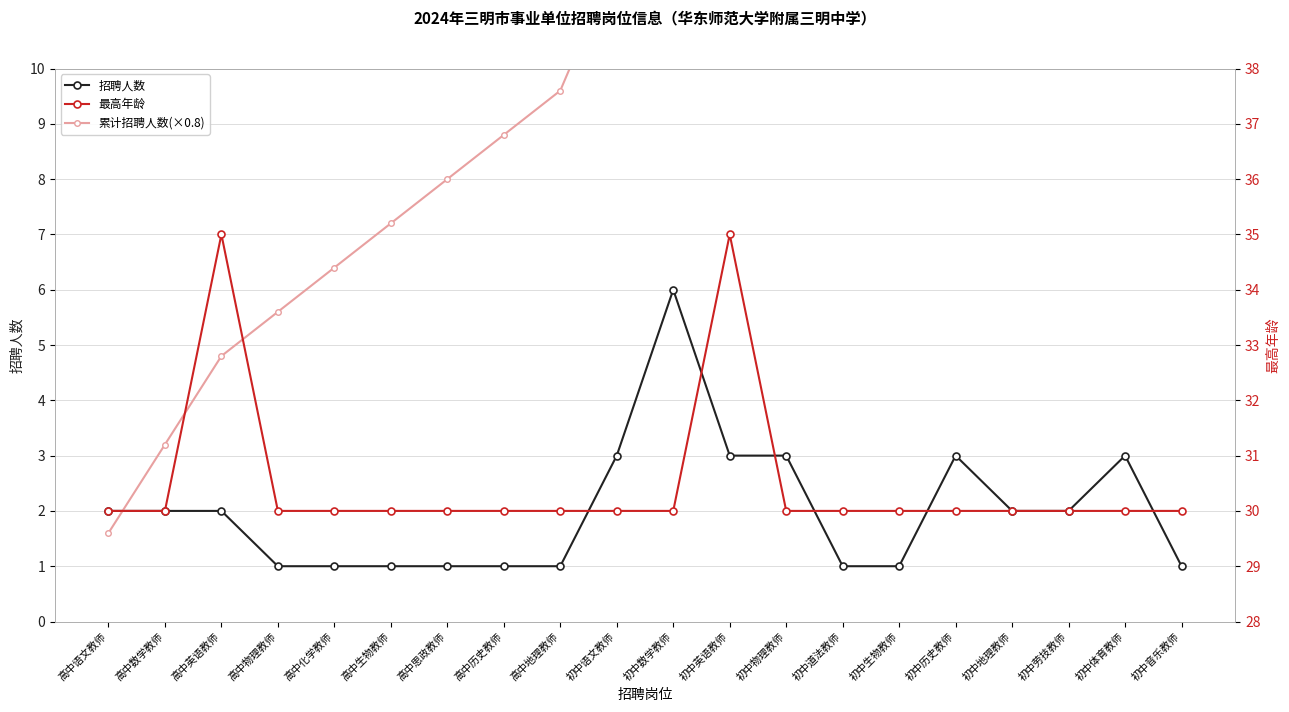

At which category does the chart reach its minimum across all series?

高中物理教师